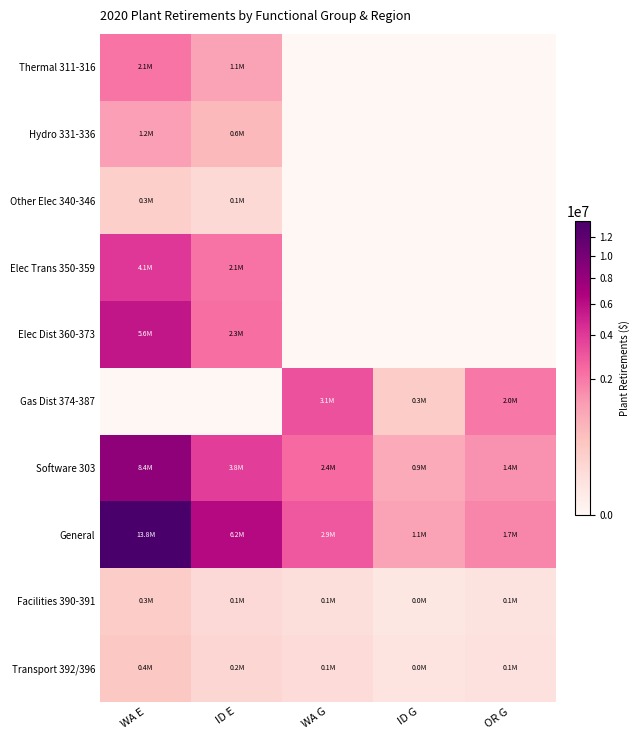

Which series has the largest range (max minus min)?

General